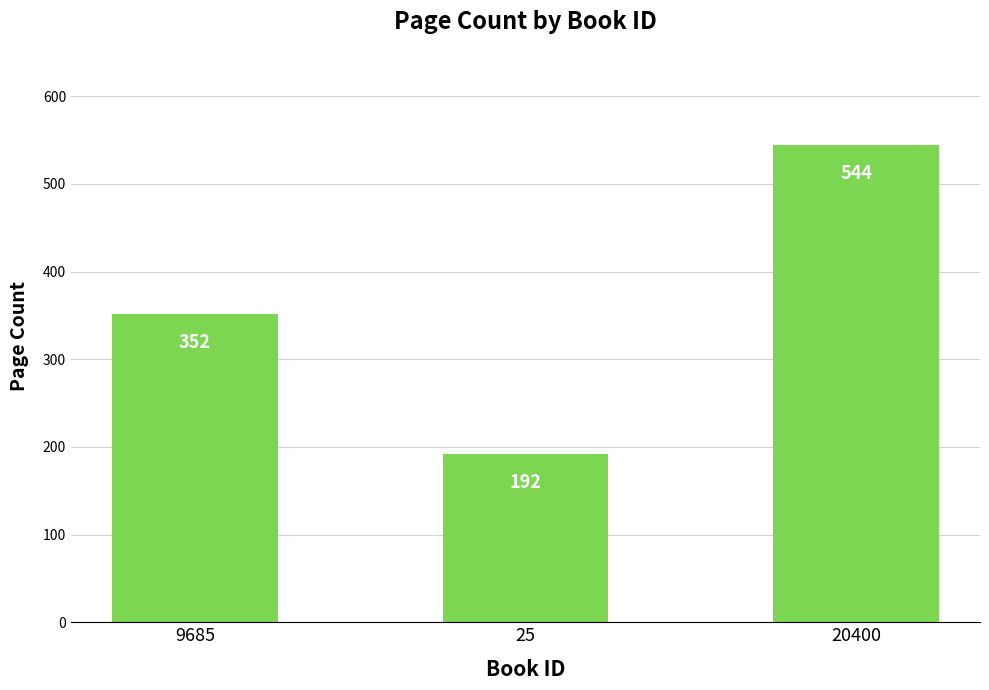

What is the approximate value at 25, to the nearest 10?

190